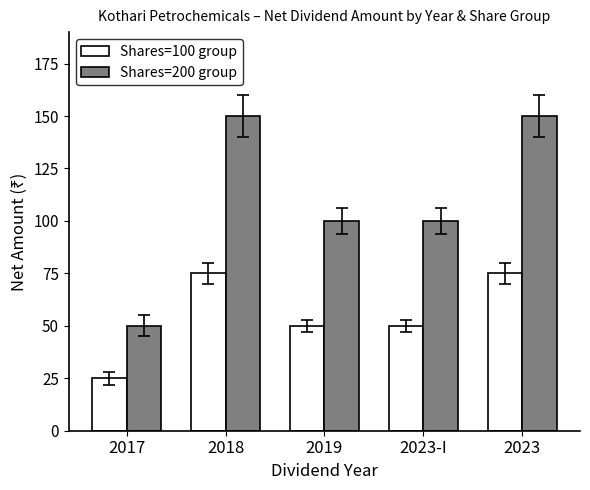

What is the difference between the second highest and minimum values in the Shares=100 group series?

50